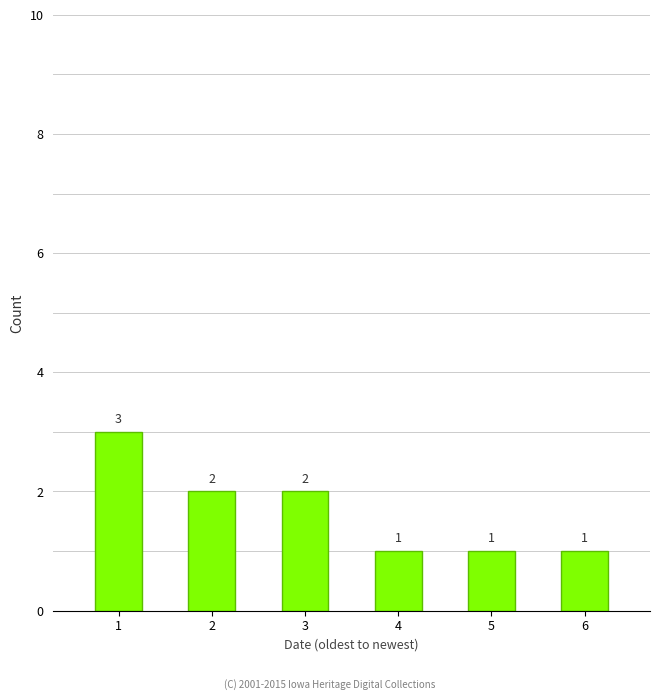

Are the bars grouped side by side (vs. stacked)?

No